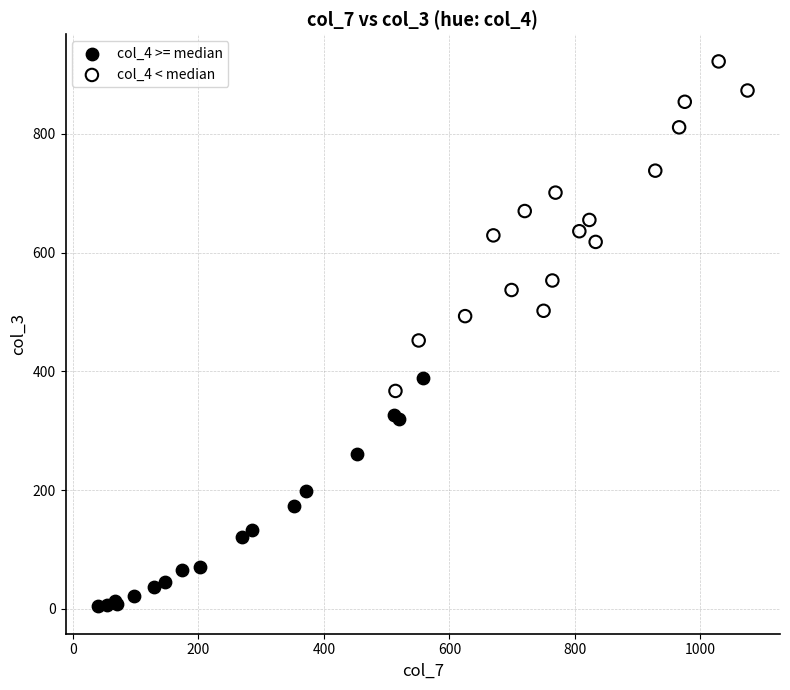

Which series has the widest spread of Y values?

col_4 < median